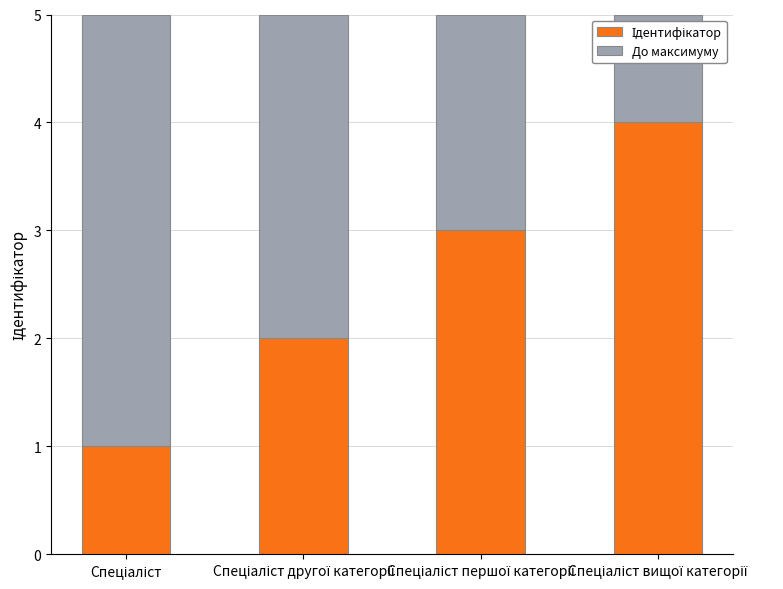

Which series has the largest total across all categories?

Ідентифікатор